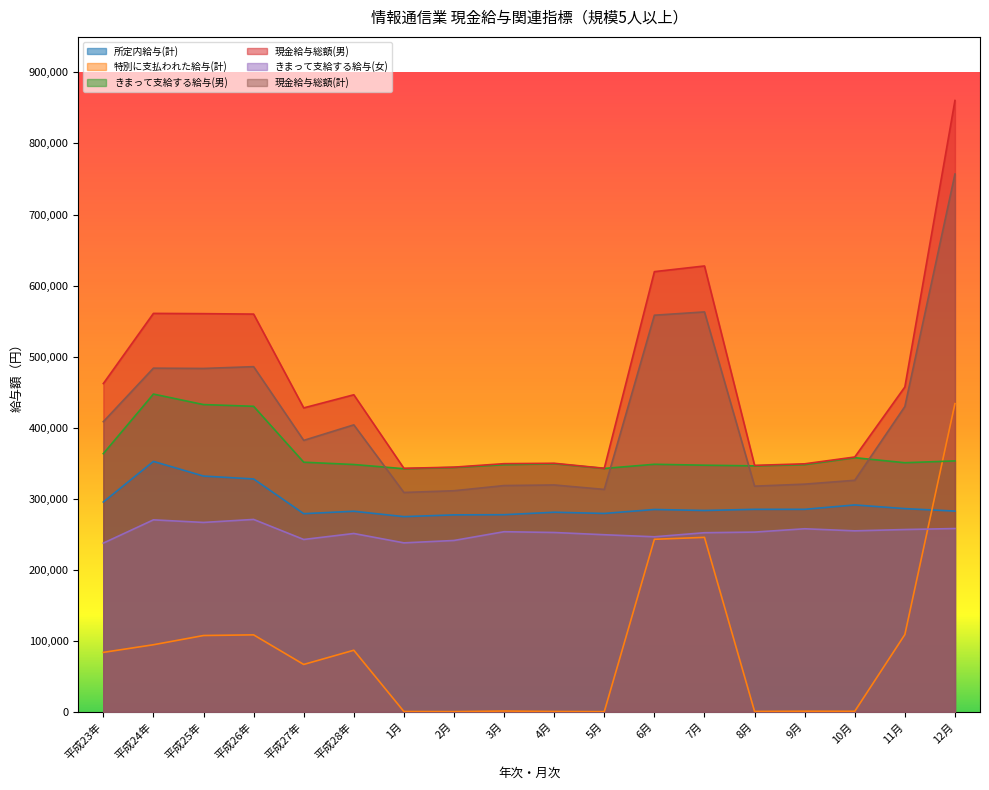

What is the difference between the きまって支給する給与(男) values at 平成27年 and 9月?

3398